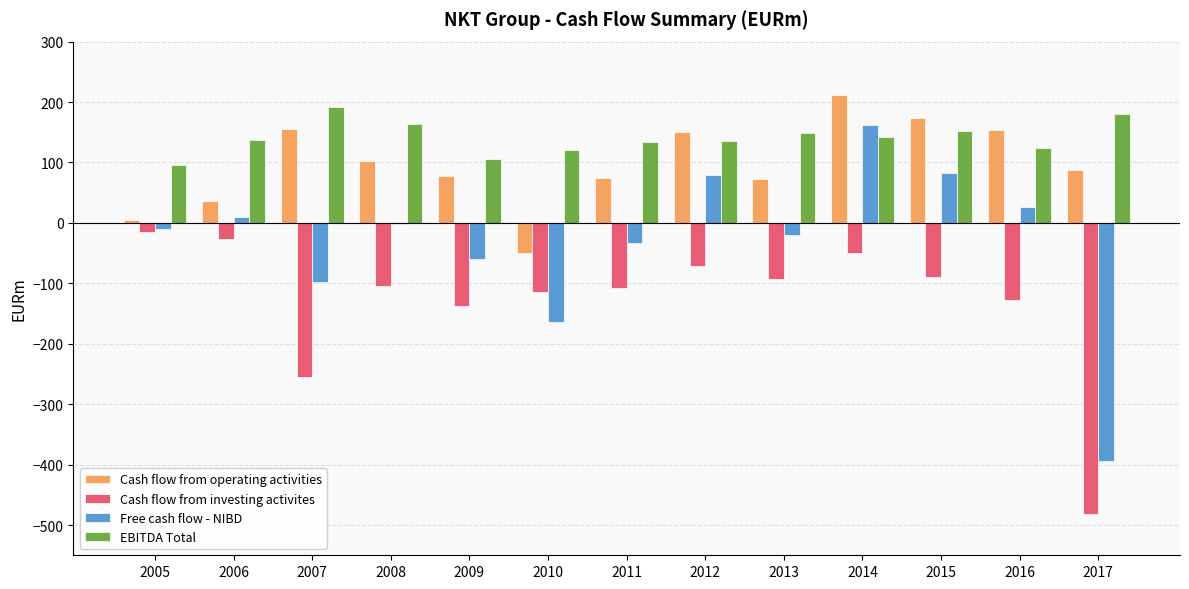

What is the maximum value for Cash flow from operating activities?

212.5